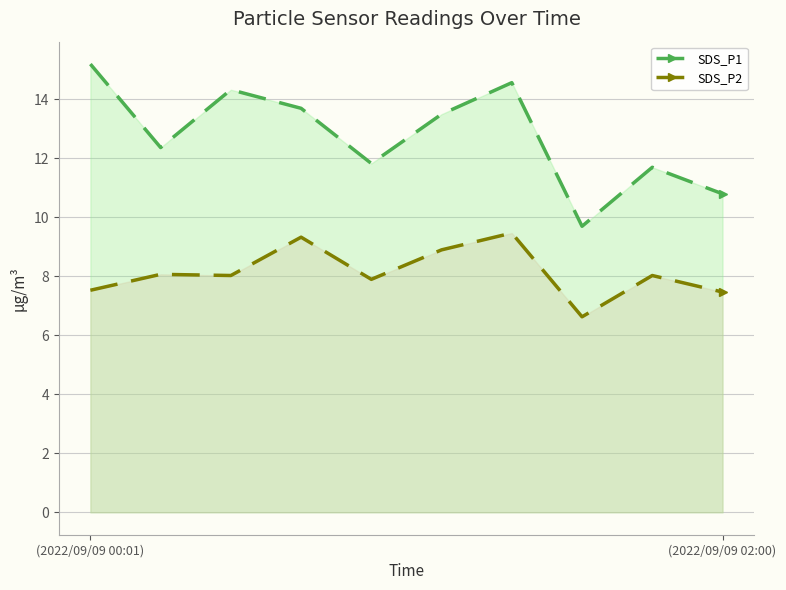

What is the approximate value of SDS_P1 at 4?

11.8